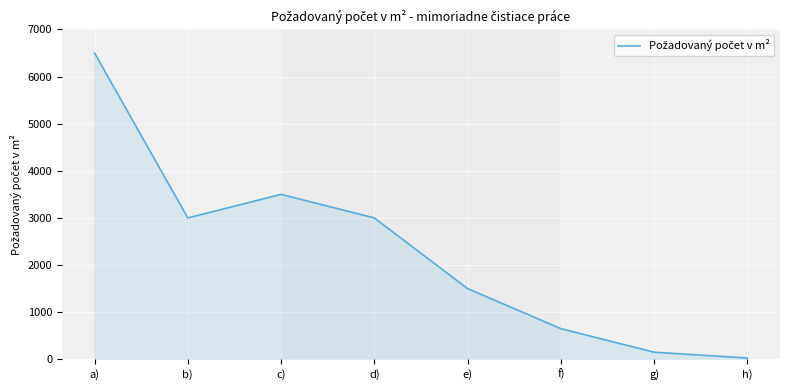

At which category does the data reach its first local valley?

b)